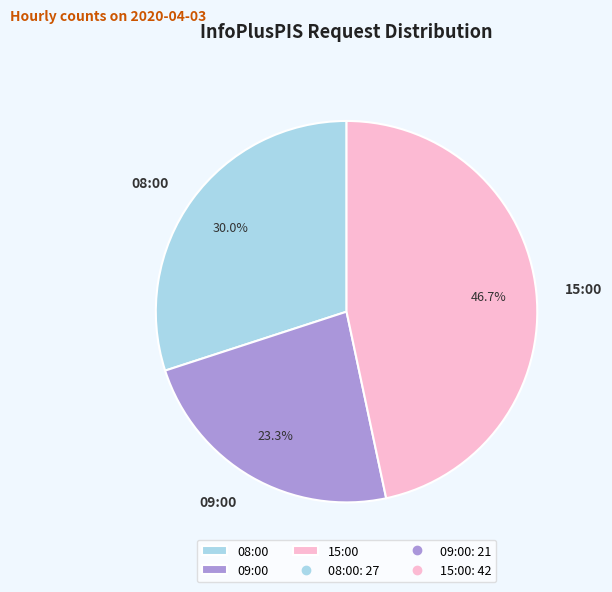

True or false: 09:00 accounts for 34% of the total.

False